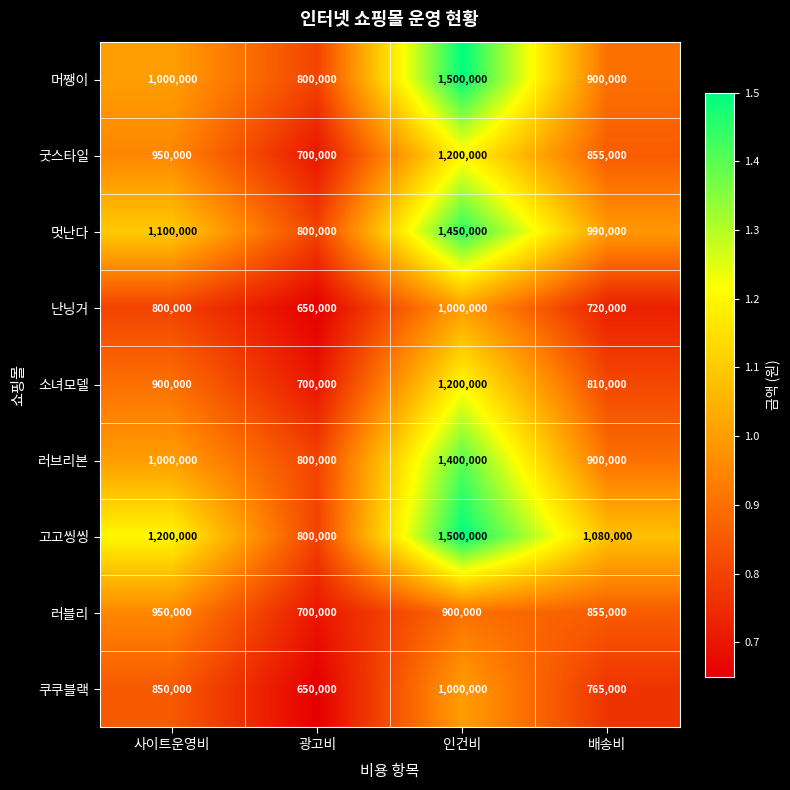

Which series changed the most between 사이트운영비 and 배송비?

고고씽씽